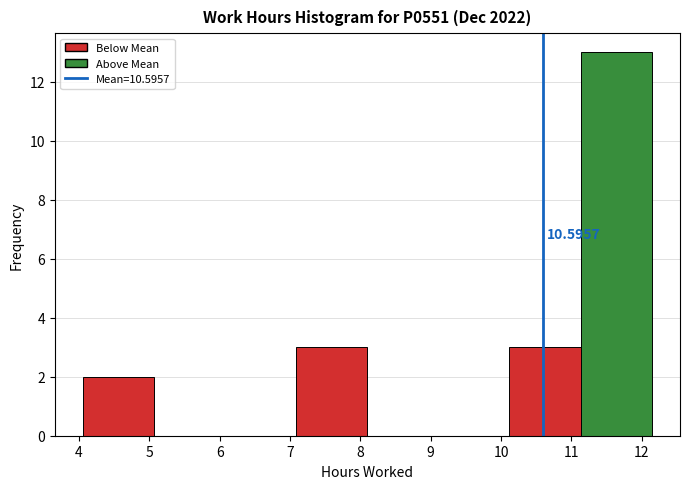

Over which range of the x-axis is the bar tallest?

11.13 to 12.14